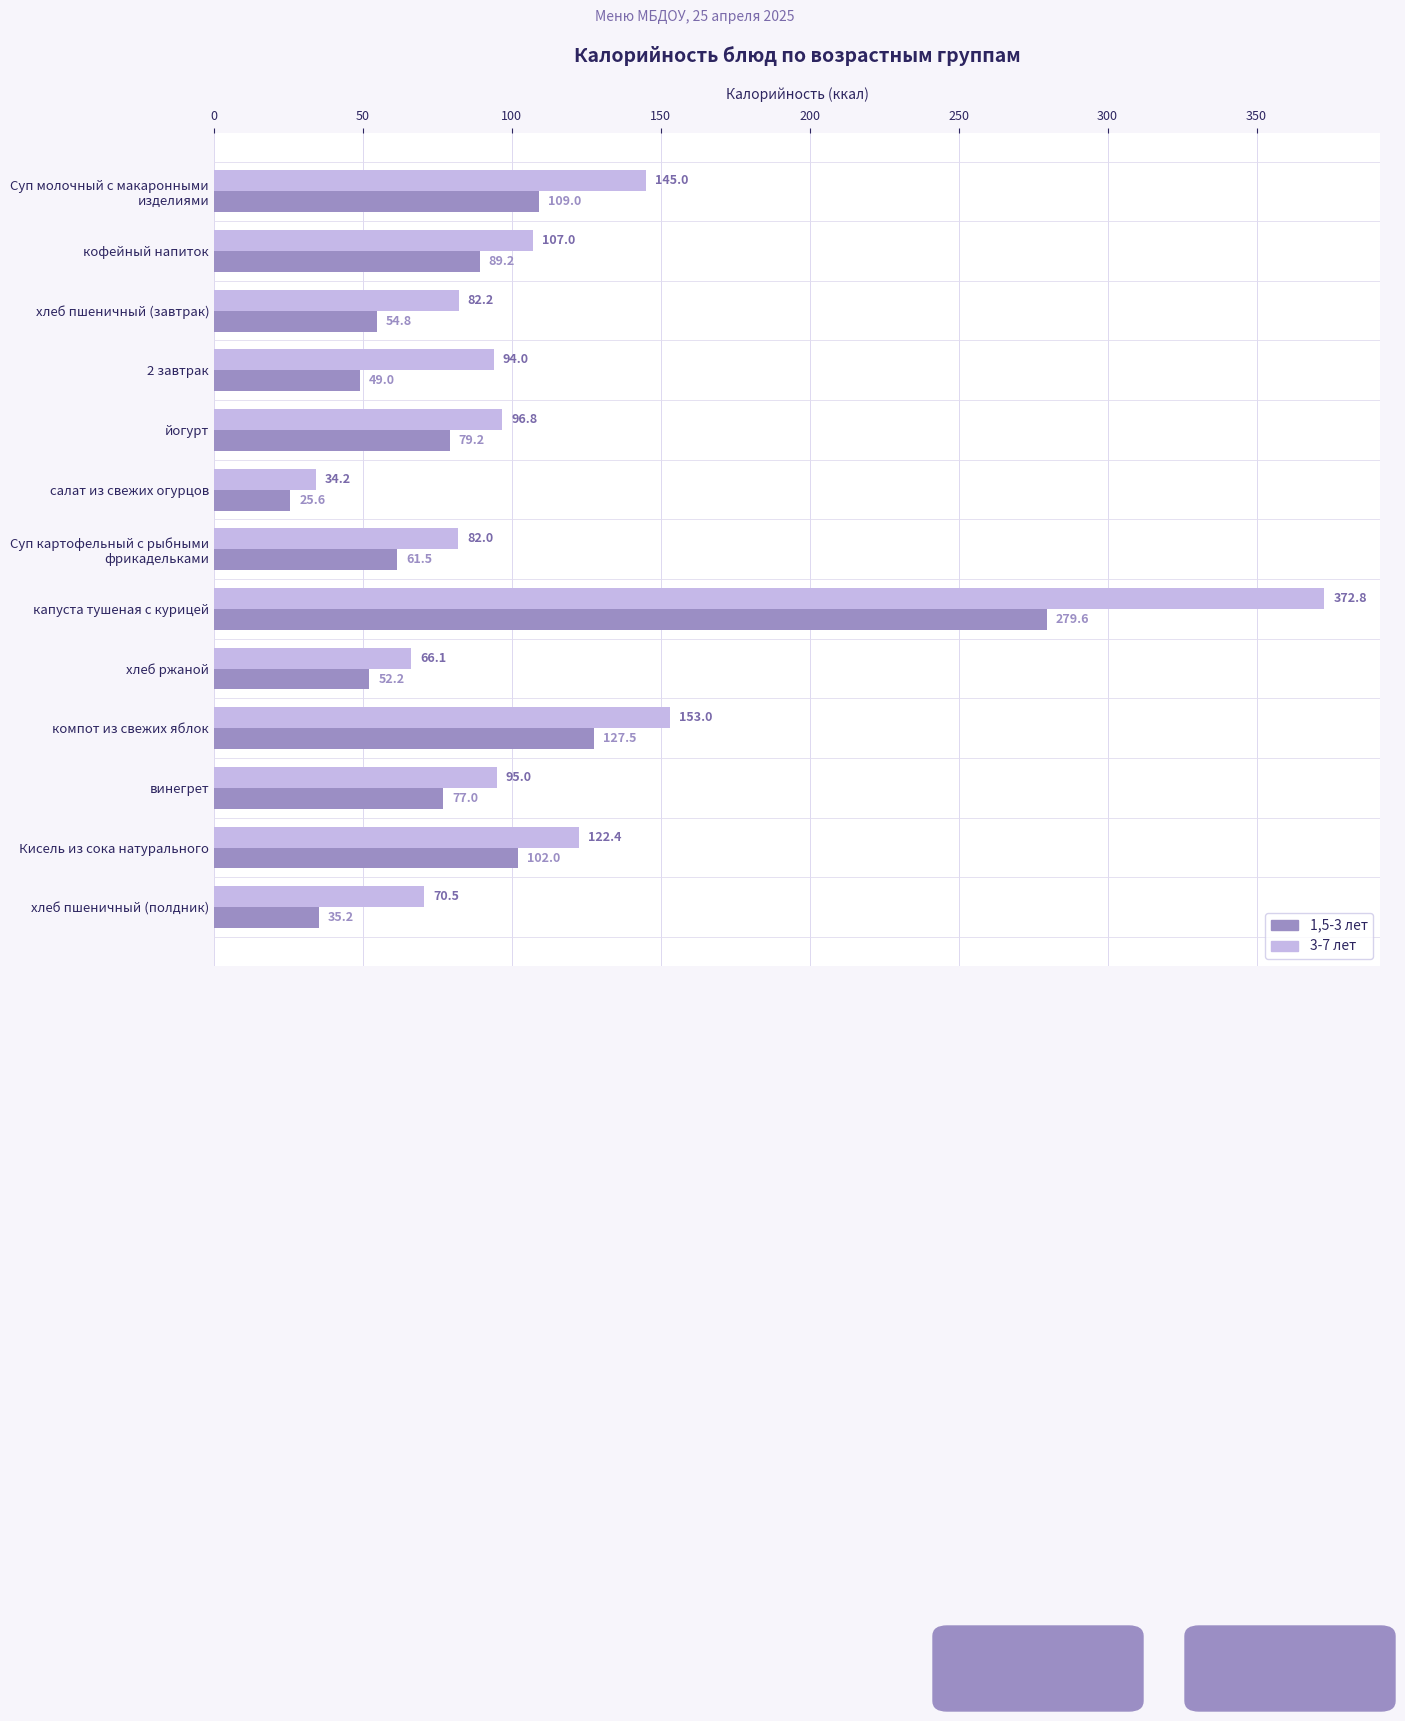

How many series are shown in this chart?

2